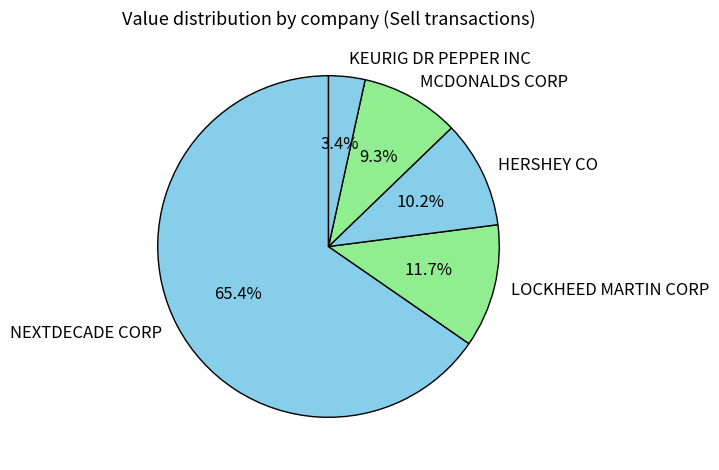

Combined, do KEURIG DR PEPPER INC and LOCKHEED MARTIN CORP account for over 50%?

No